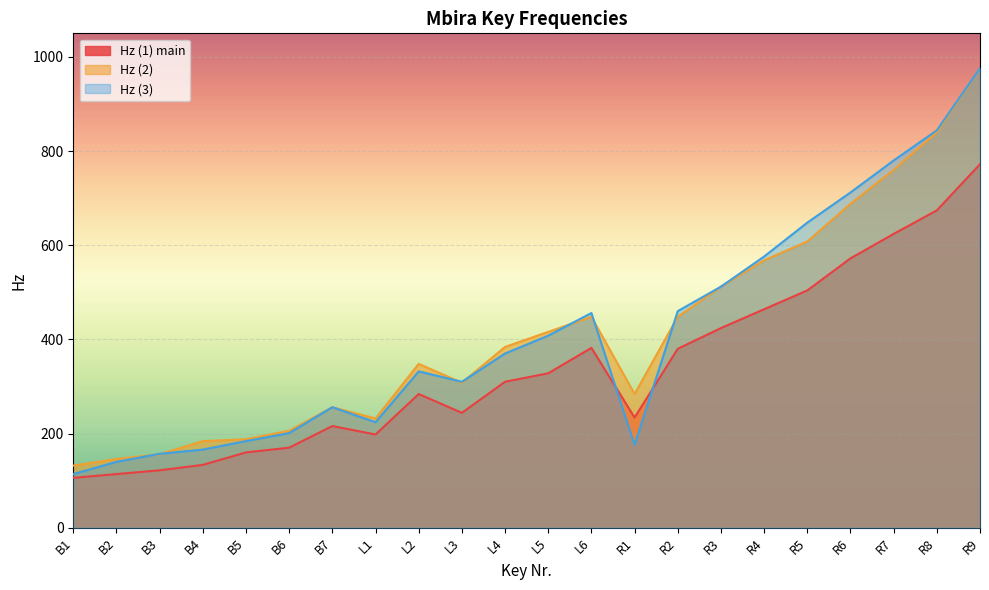

Reading left to right, extract all data points from this chart.

Hz (1) main: B1=106.0	B2=114.0	B3=122.0	B4=133.5	B5=160.0	B6=170.0	B7=216.0	L1=198.0	L2=284.0	L3=244.0	L4=310.0	L5=328.0	L6=382.0	R1=234.0	R2=380.0	R3=424.0	R4=464.0	R5=504.0	R6=572.0	R7=624.0	R8=674.0	R9=772.0
Hz (2): B1=132.0	B2=146.0	B3=156.0	B4=184.0	B5=188.0	B6=206.0	B7=256.0	L1=232.0	L2=348.0	L3=308.0	L4=384.0	L5=416.0	L6=448.0	R1=284.0	R2=448.0	R3=512.0	R4=568.0	R5=608.0	R6=688.0	R7=760.0	R8=840.0	R9=976.0
Hz (3): B1=114.0	B2=140.0	B3=157.0	B4=166.0	B5=184.0	B6=201.0	B7=256.0	L1=224.0	L2=332.0	L3=310.0	L4=370.0	L5=408.0	L6=456.0	R1=176.0	R2=460.0	R3=512.0	R4=576.0	R5=648.0	R6=712.0	R7=780.0	R8=844.0	R9=976.0